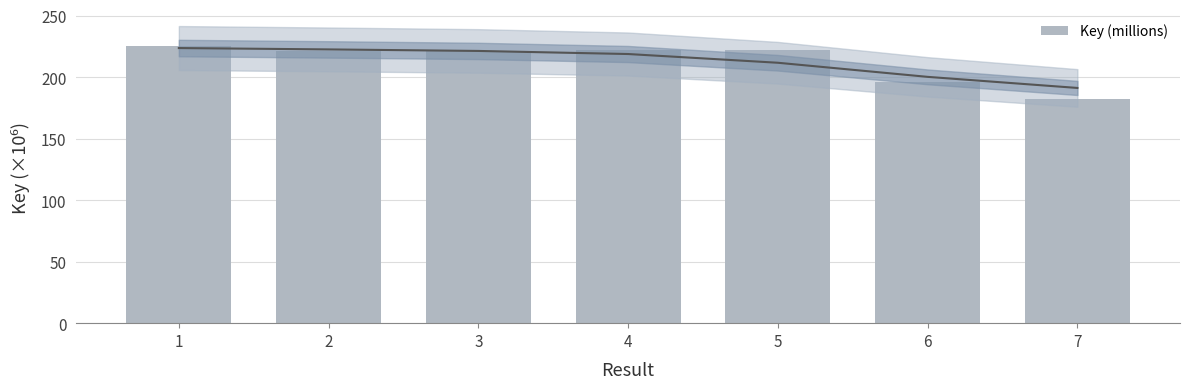

True or false: the data shows 329.0 at 2.

False